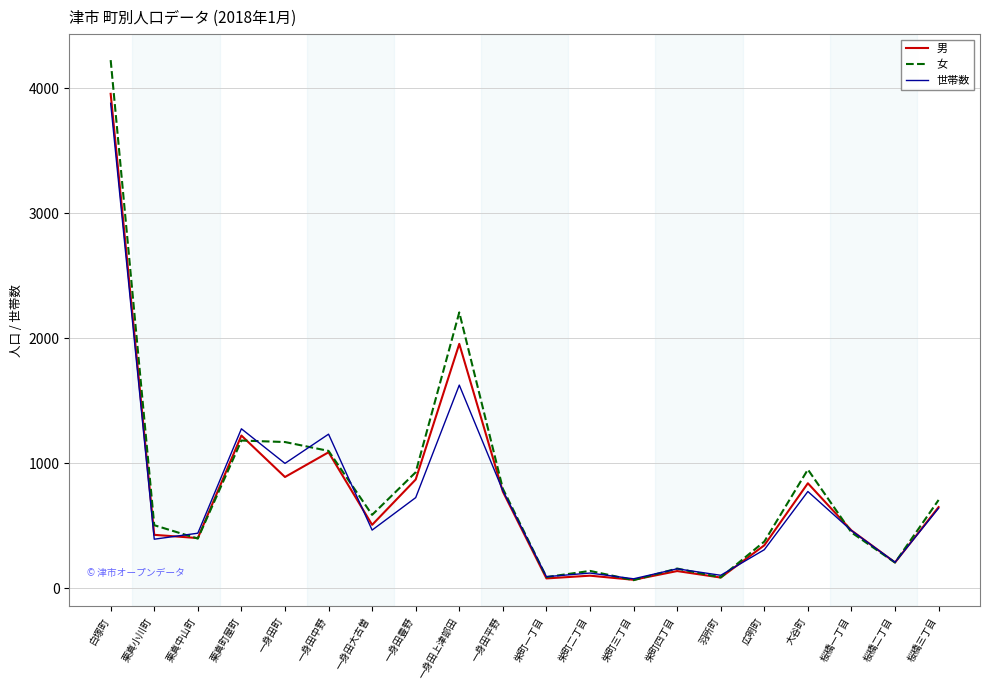

At which label does 世帯数 reach its peak?

白塚町